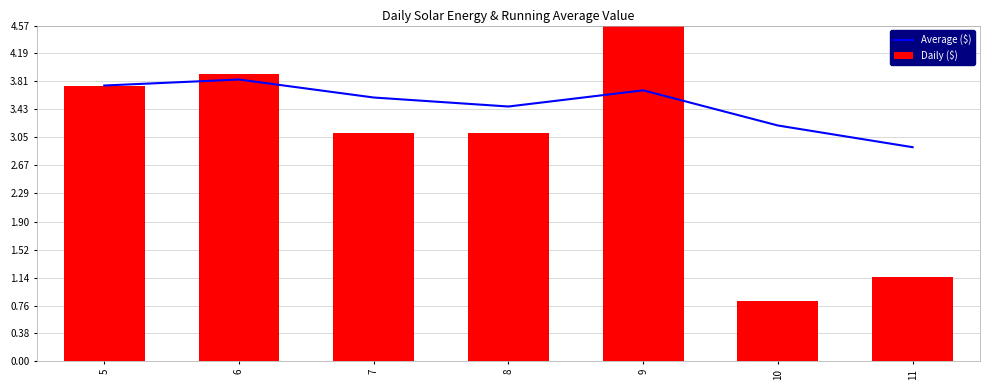

What is the smallest value displayed?

0.8